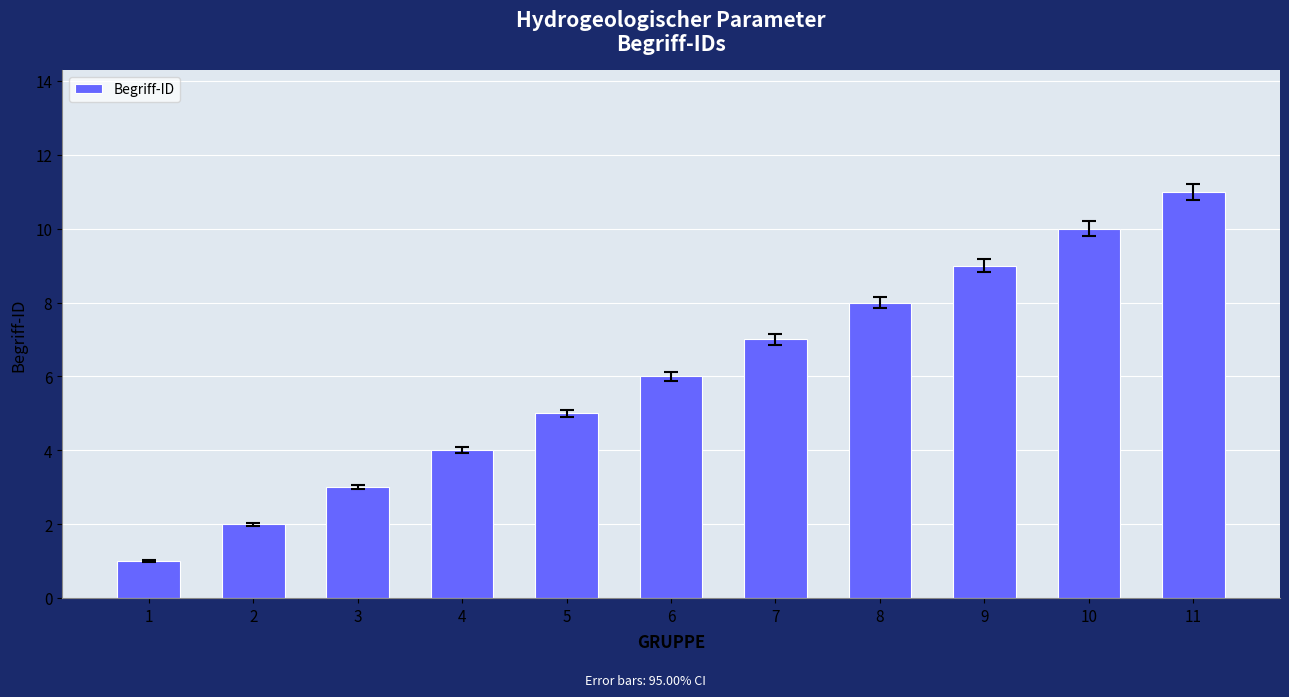

What is the sum of all values?

66